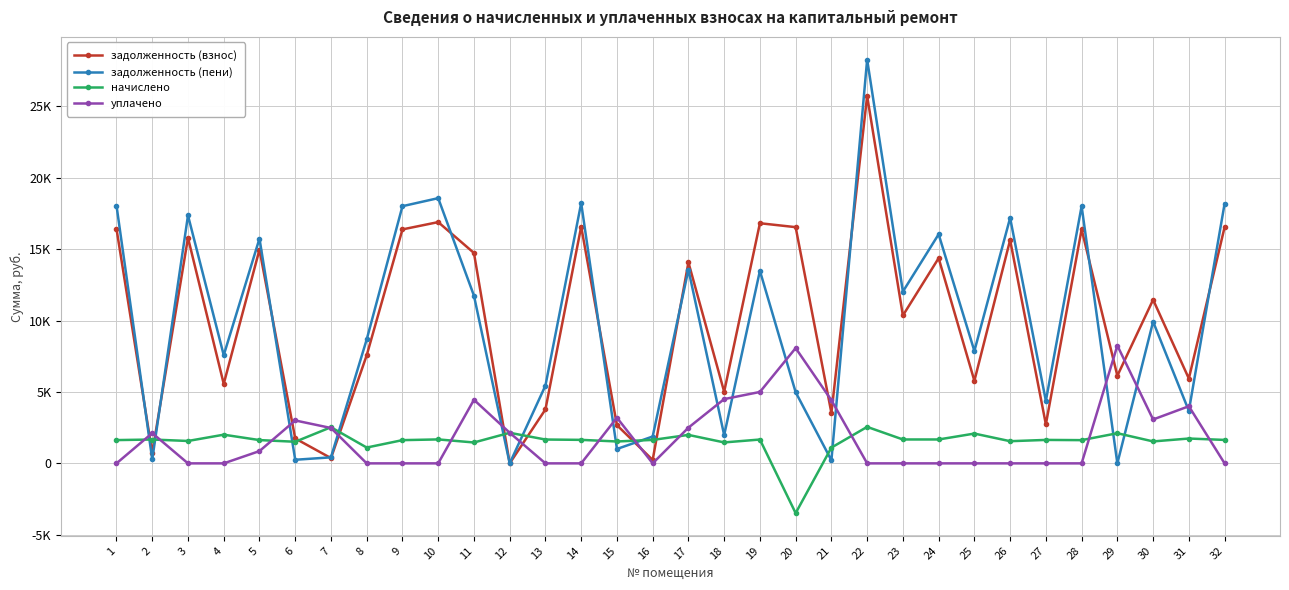

Is it true that задолженность (пени) equals 6023.1 at 31?

False